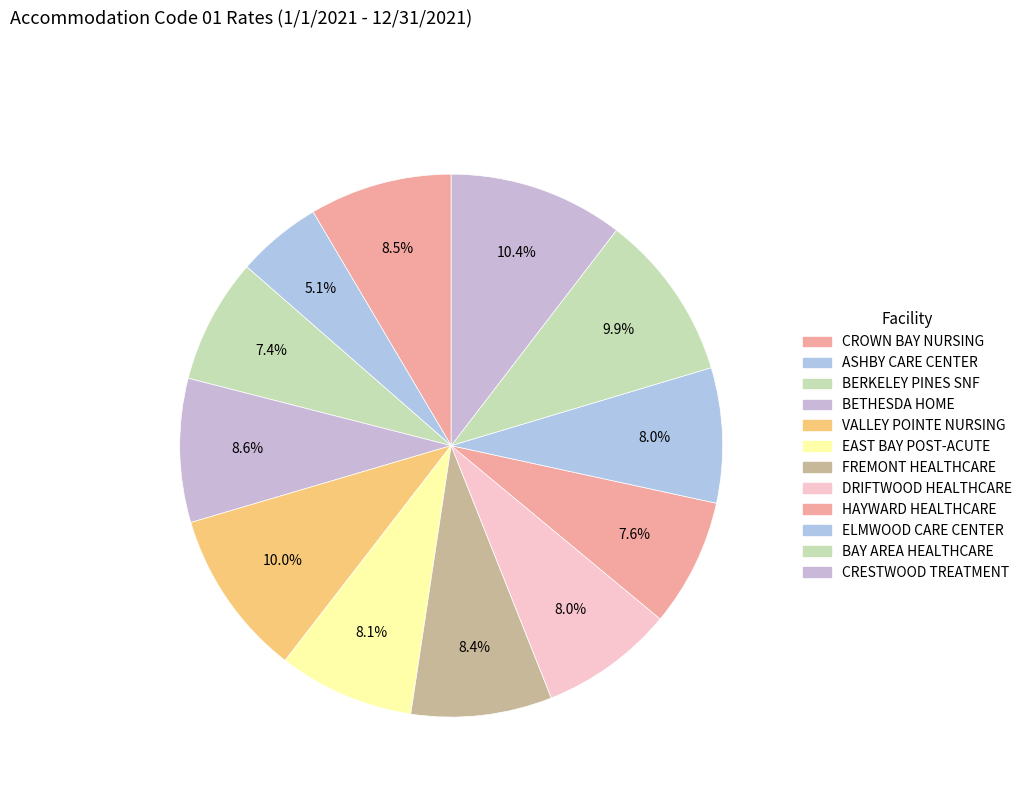

To the nearest percent, what portion does CROWN BAY NURSING represent?

8%